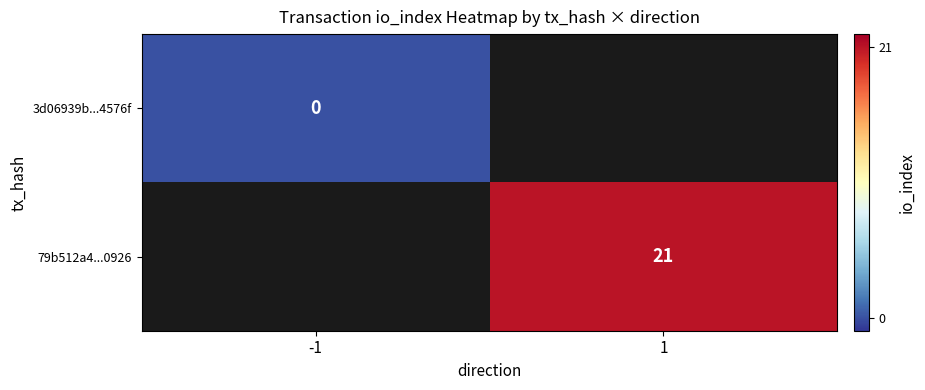

True or false: 79b512a4...0926 has a value of 13 at 1.

False